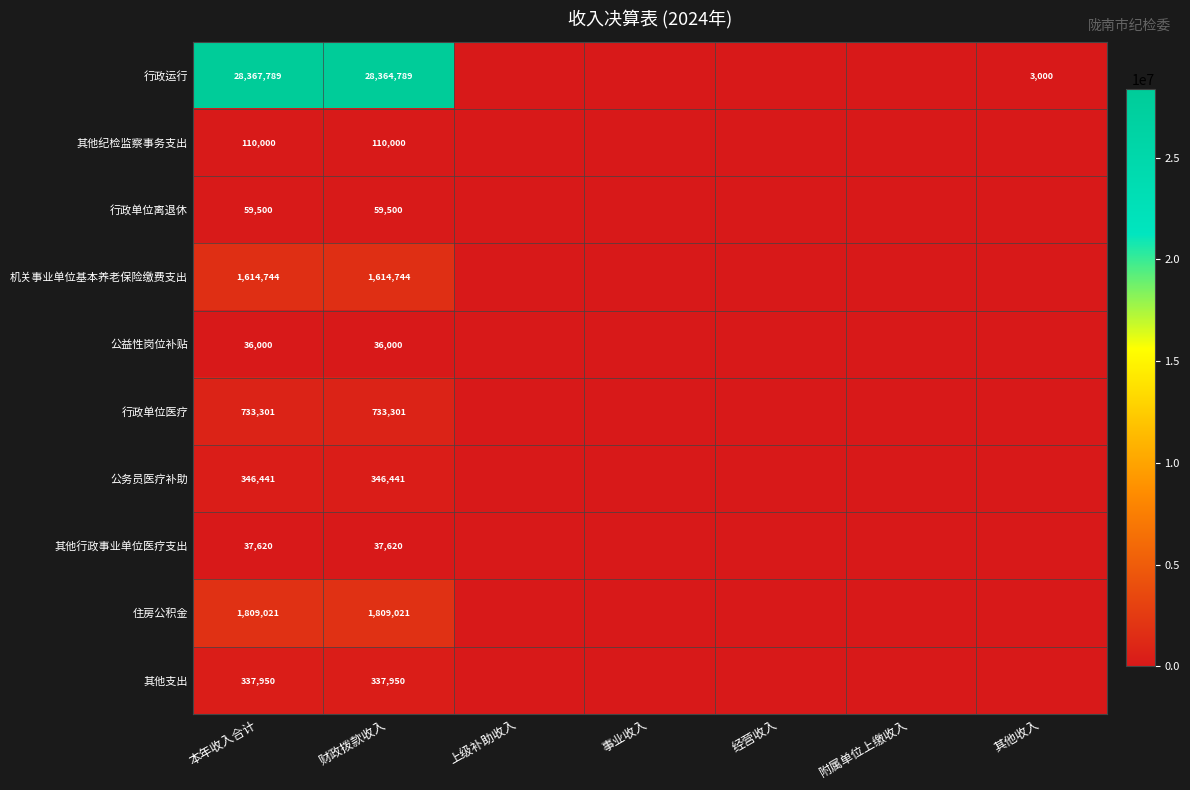

What is the spread (max minus min) of values at 本年收入合计?

28331789